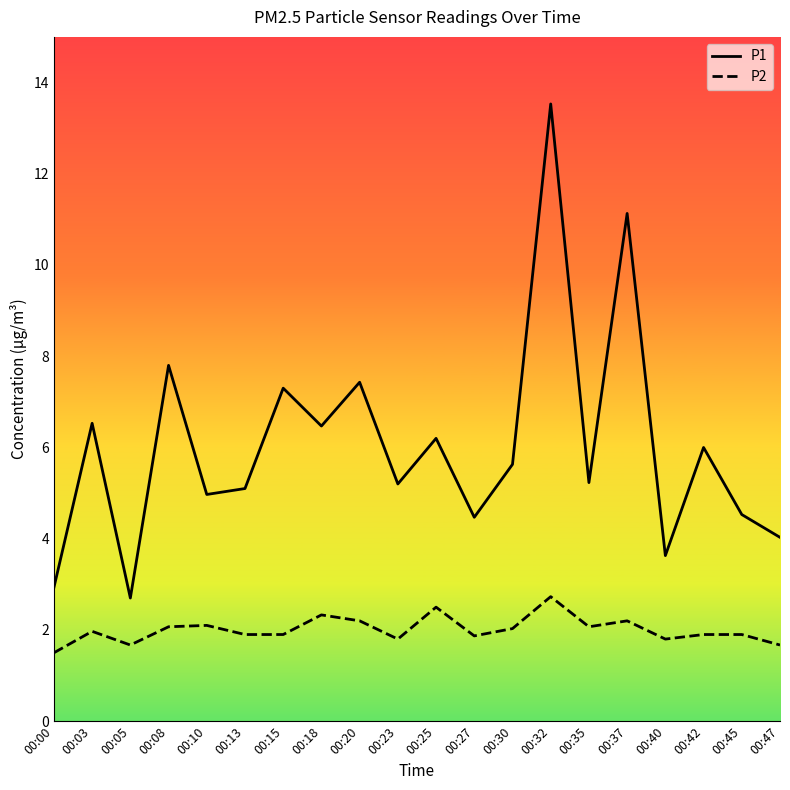

How many lines are shown in the chart?

2